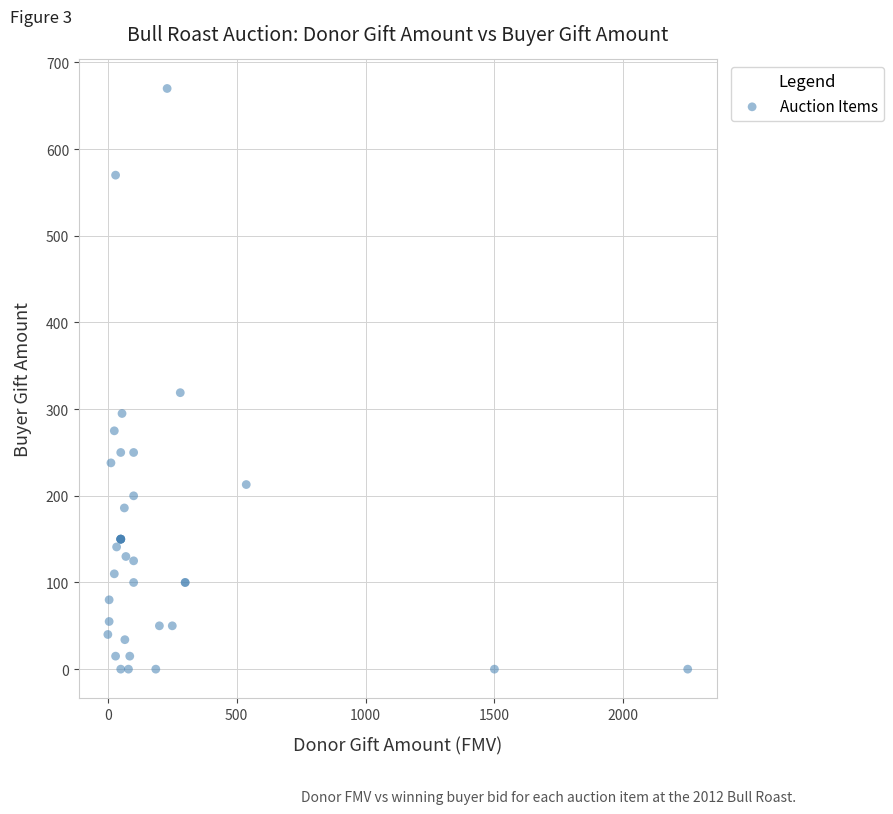

What Y value in the scatter plot is closest to 335?

319